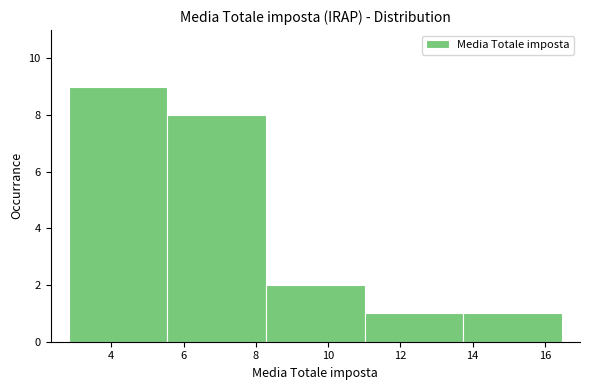

Reading left to right, list every bar in this chart as the range it spans on the x-axis followed by its height. Neither the bar edges nor the heights are printed on the chart, so give them approximately, as read against the axes.

2.8 to 5.6: 9
5.6 to 8.2: 8
8.2 to 11.0: 2
11.0 to 13.8: 1
13.8 to 16.4: 1